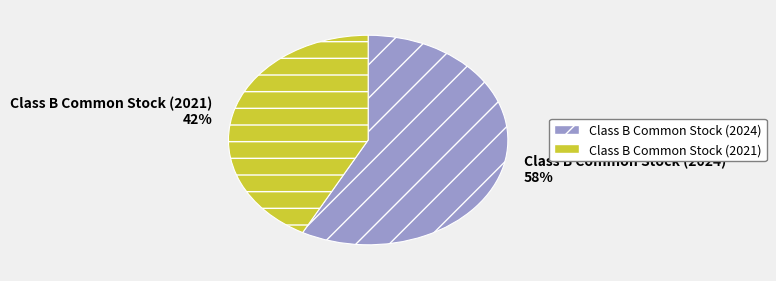

Rank the categories by value from highest to lowest.

Class B Common Stock (2024), Class B Common Stock (2021)